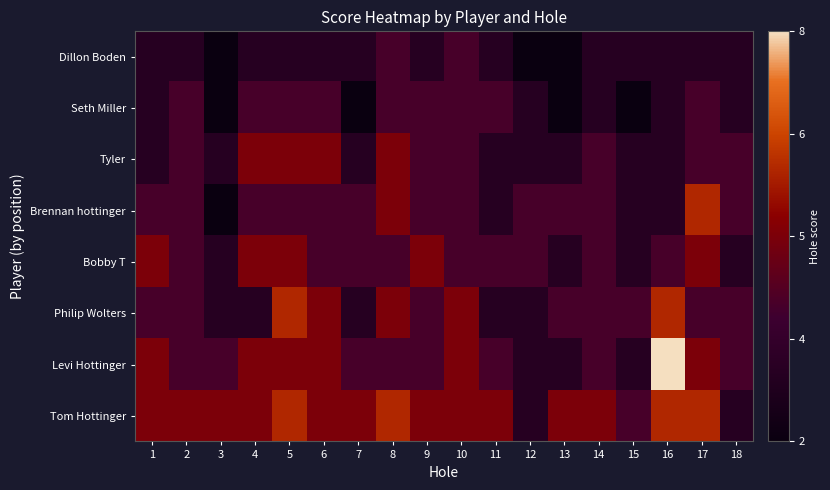

Which series has the widest spread of values?

Levi Hottinger